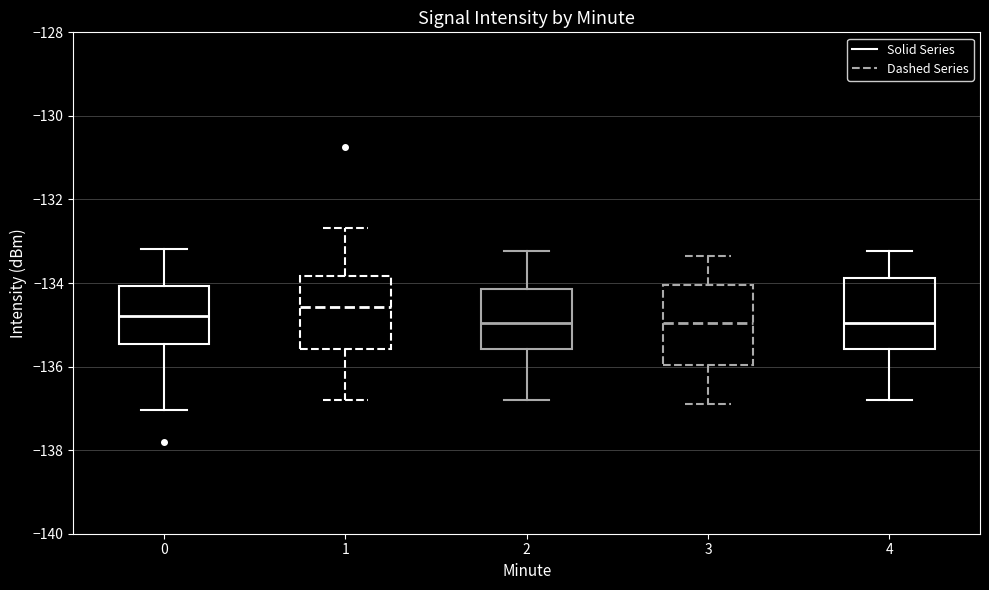

Reading left to right, transcribe this box plot: for each box, give where its median line is, the range the box spans, and where its two whiskers end, as read against the y-axis. The values are not printed on the chart, so give them approximately, as read against the axis.

0: median -134.8, box -135.4 to -134.0, whiskers -137.0 to -133.2
1: median -134.6, box -135.6 to -133.8, whiskers -136.8 to -132.6
2: median -135.0, box -135.6 to -134.2, whiskers -136.8 to -133.2
3: median -135.0, box -136.0 to -134.0, whiskers -137.0 to -133.4
4: median -135.0, box -135.6 to -133.8, whiskers -136.8 to -133.2